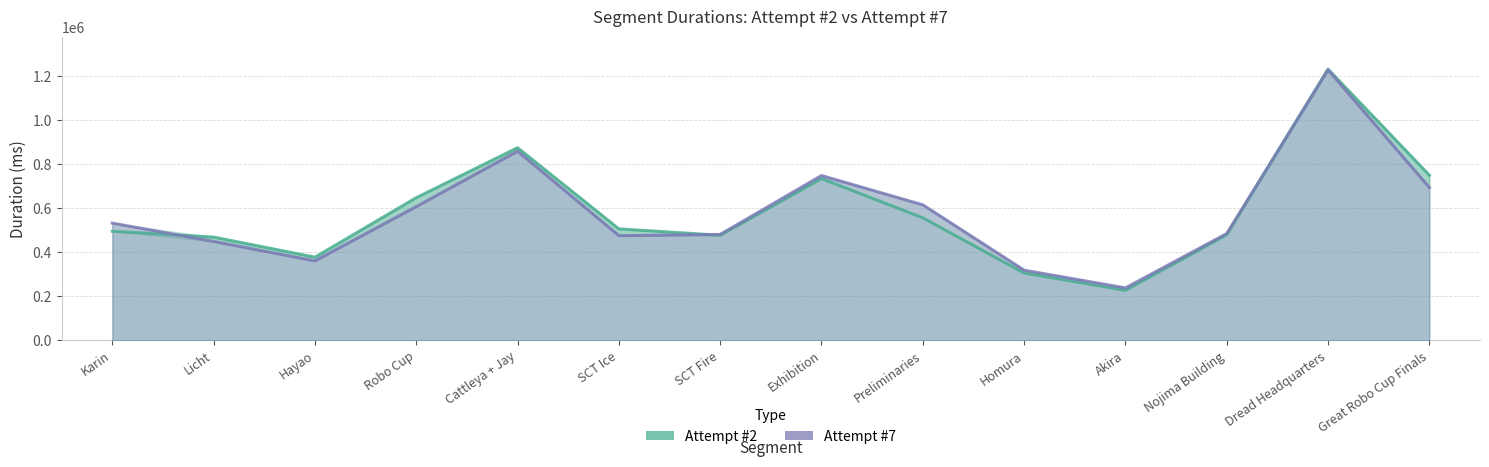

Read the Attempt #2 value at Licht, to the nearest 10.

469010